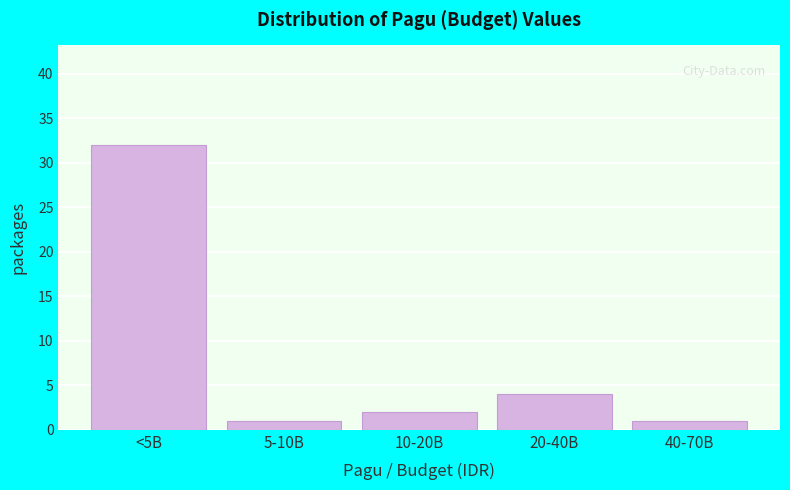

Reading left to right, list all the values displayed in this chart.

32	1	2	4	1